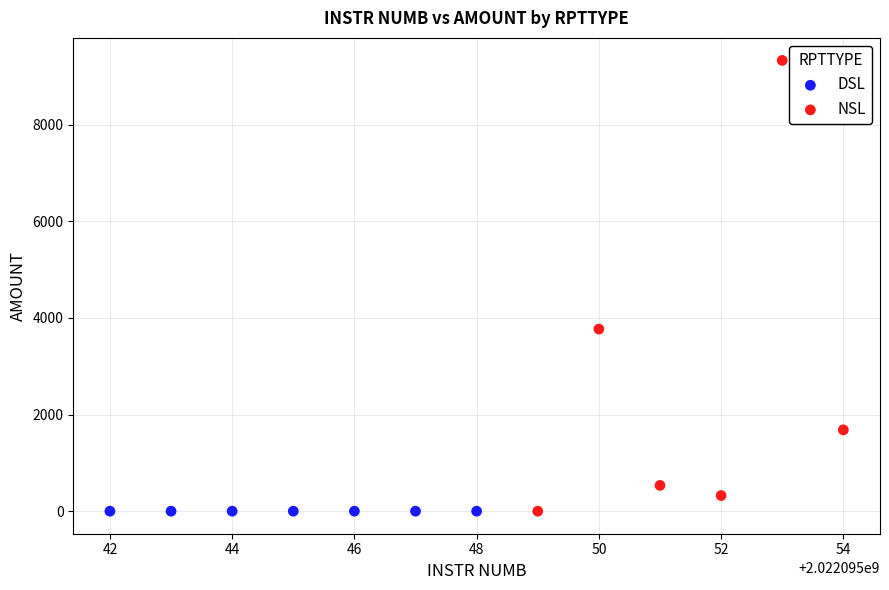

Which series contains the highest Y value?

NSL